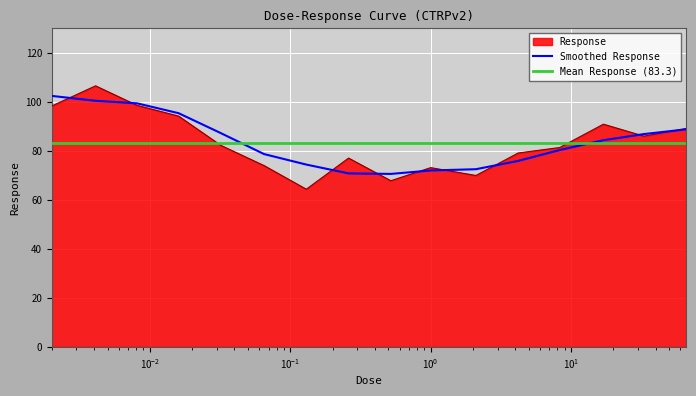

What is the maximum value for Smoothed Response?

102.4